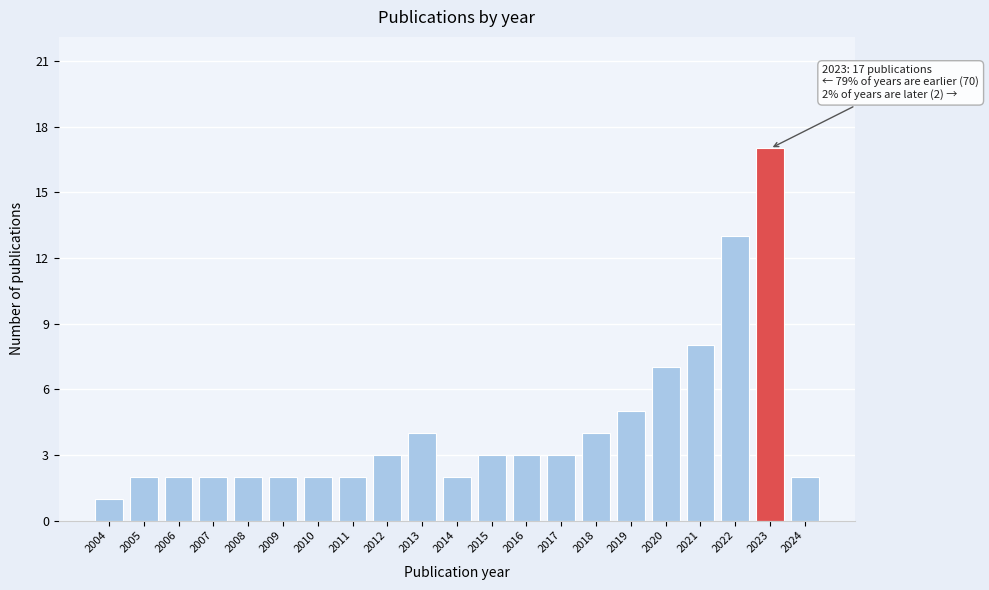

Reading left to right, transcribe all the data shown in this chart.

1	2	2	2	2	2	2	2	3	4	2	3	3	3	4	5	7	8	13	17	2